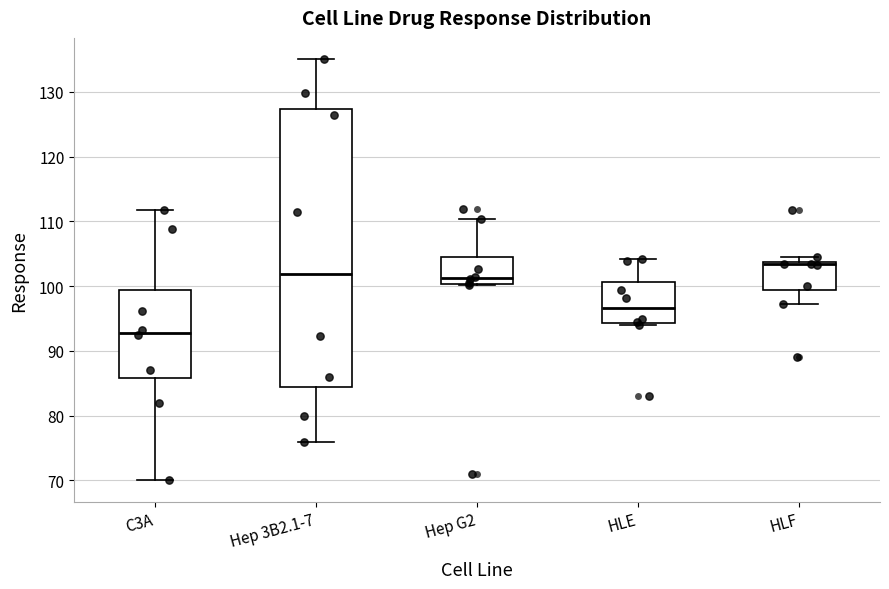

Which box's median line is the lowest?

C3A